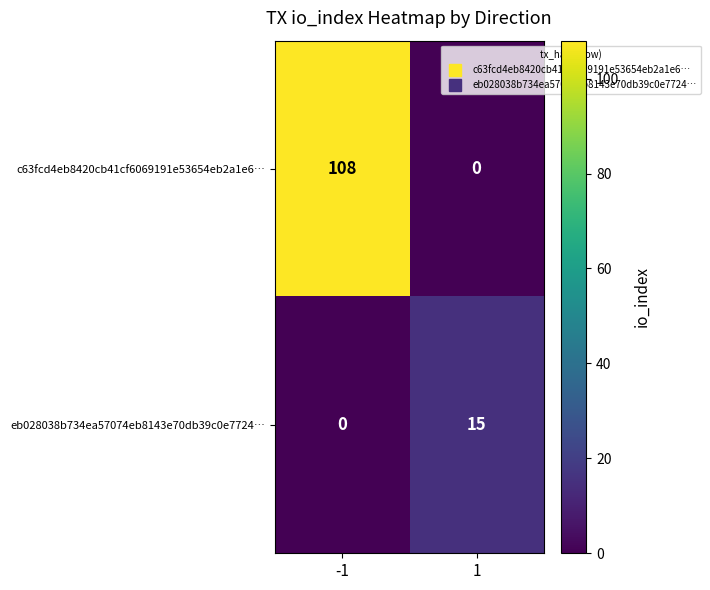

Reading right to left, list all the values displayed in this chart.

c63fcd4eb8420cb41cf6069191e53654eb2a1e6…: 0	108
eb028038b734ea57074eb8143e70db39c0e7724…: 15	0